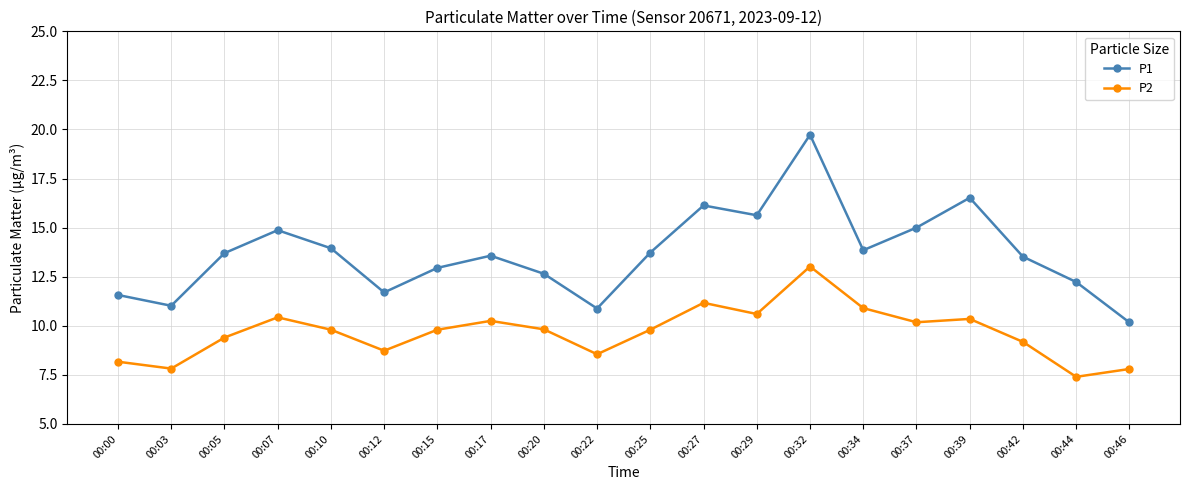

True or false: P1 has more than 1 interior local peaks.

True